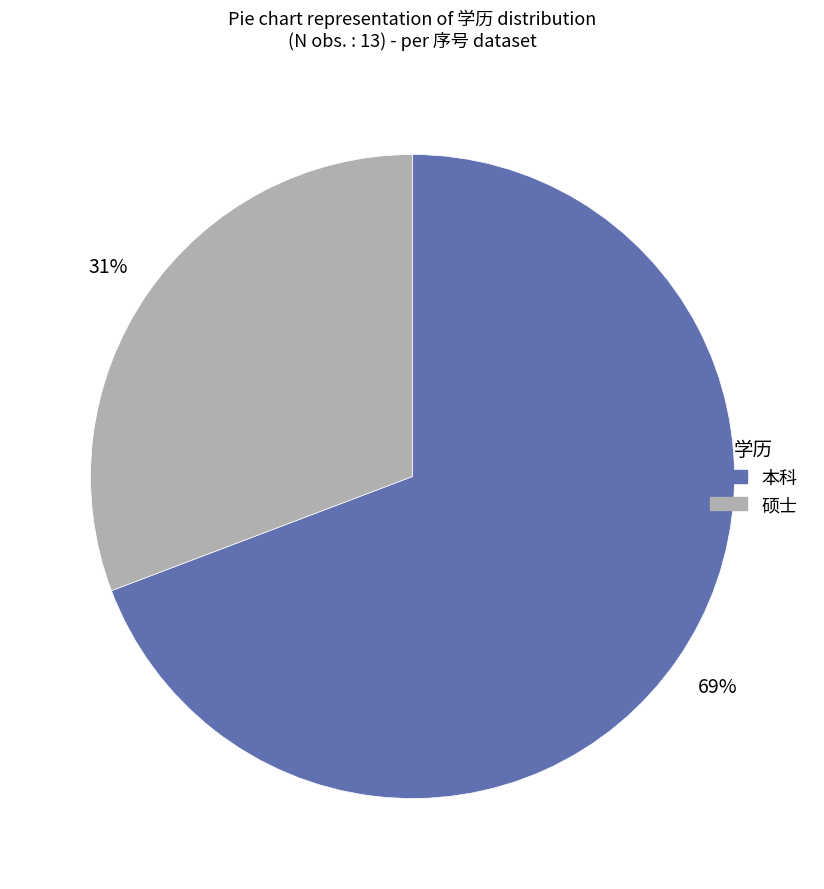

Does 本科 represent more than half of the total?

Yes